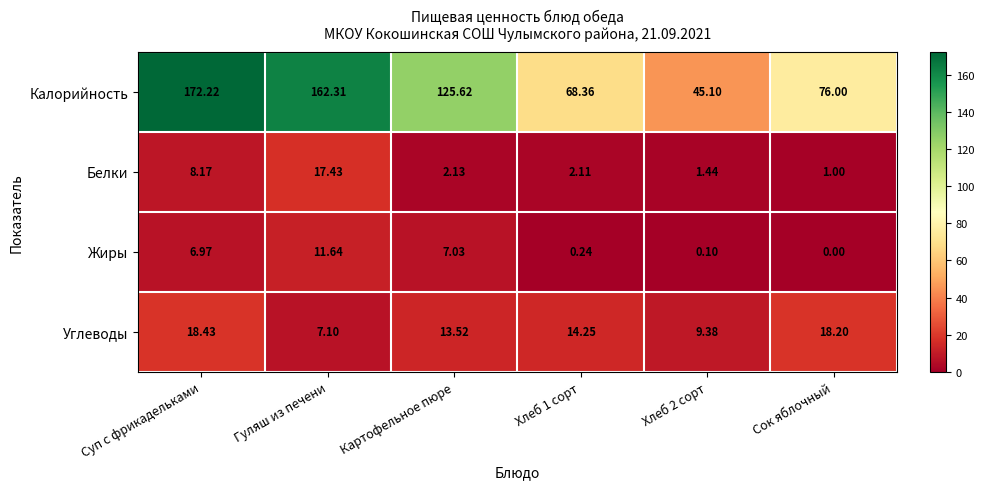

Which series changed the most between Суп с фрикадельками and Хлеб 1 сорт?

Калорийность